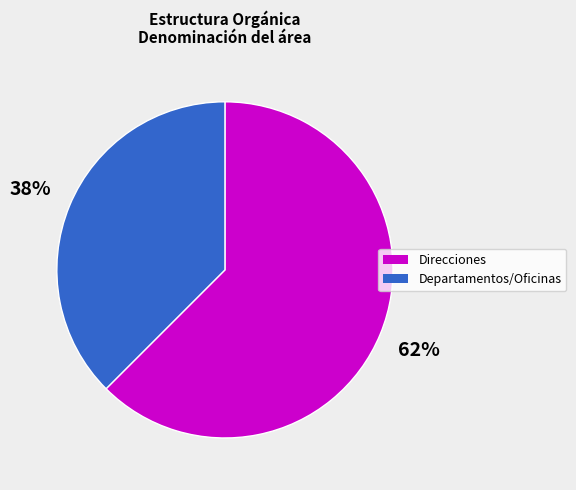

The Departamentos/Oficinas slice represents 38% of the pie. True or false?

True